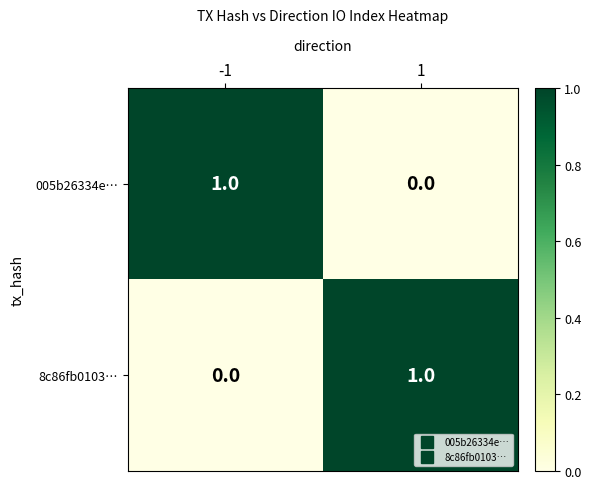

What is the difference between the highest and lowest values at -1?

1